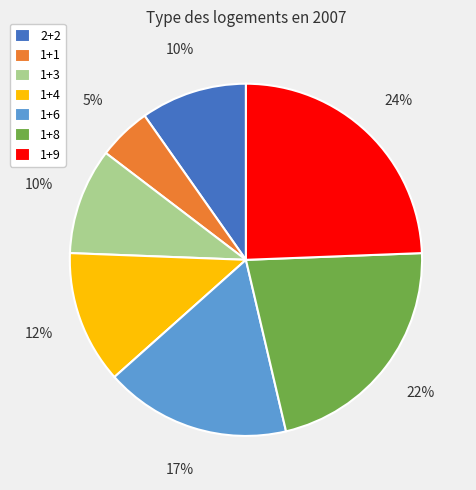

Is there any slice that represents more than half of the pie?

No